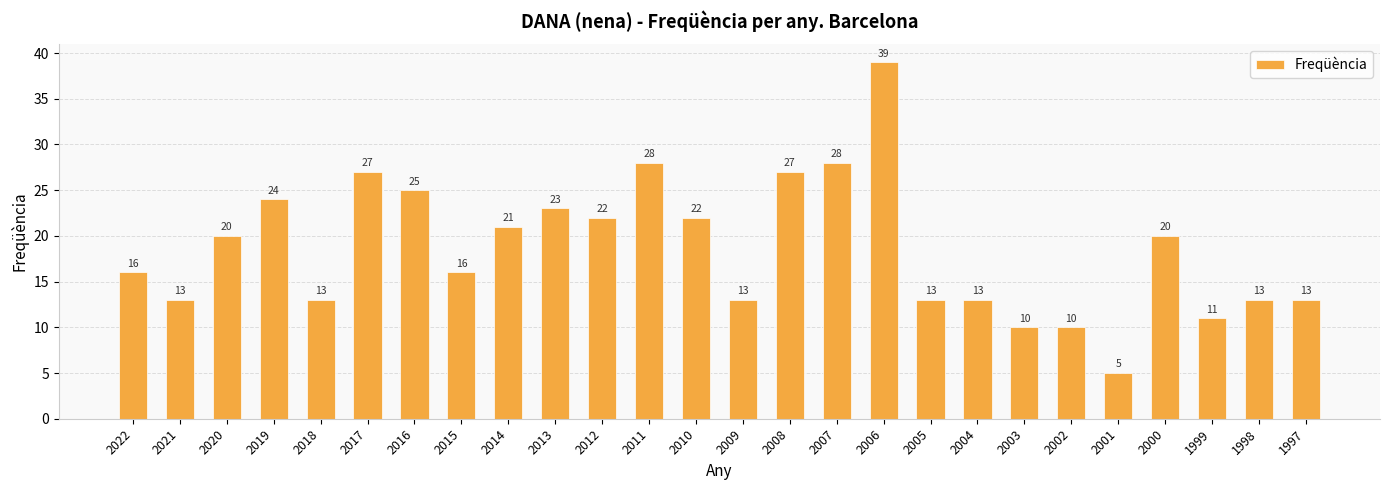

The value at 2007 is 40. True or false?

False